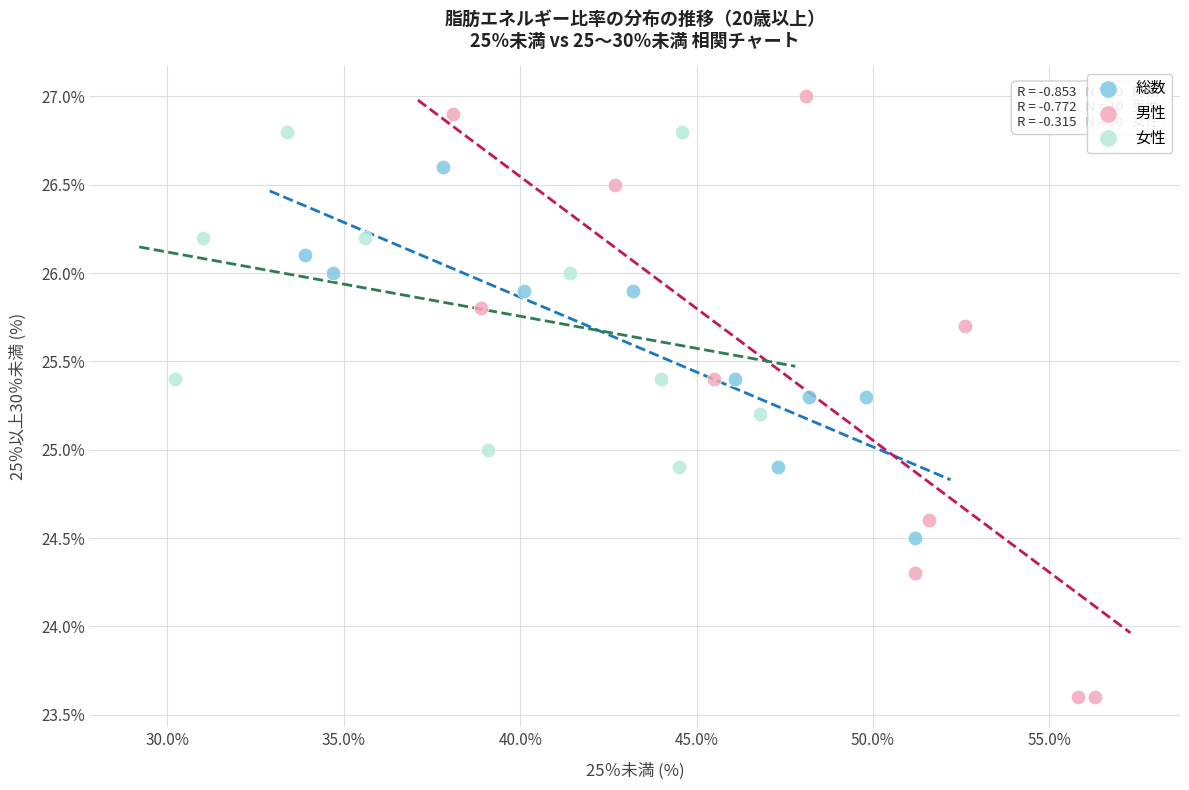

Which series reaches the maximum Y coordinate?

男性